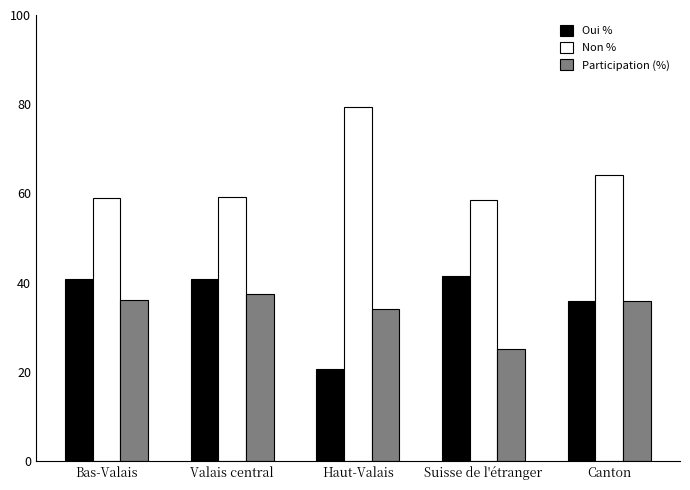

What is the maximum value for Oui %?

41.6